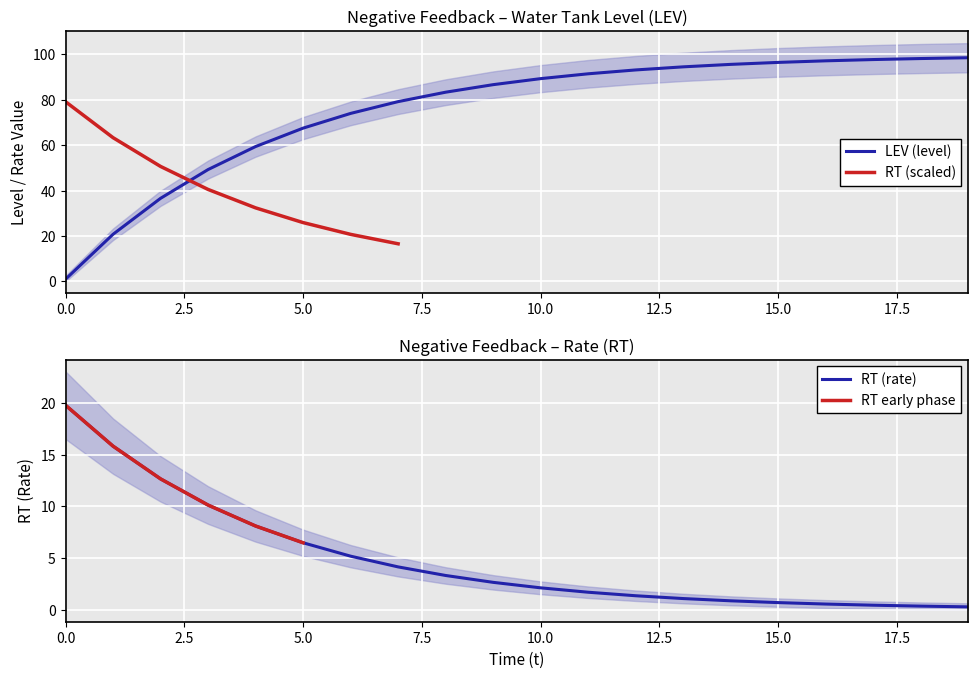

Where do RT and LEV first cross each other?

0 and 1